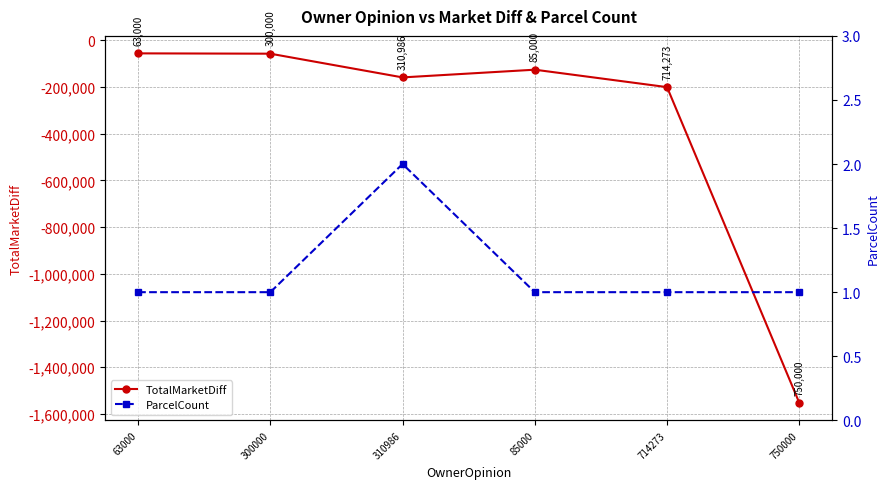

Which series has the largest range (max minus min)?

TotalMarketDiff